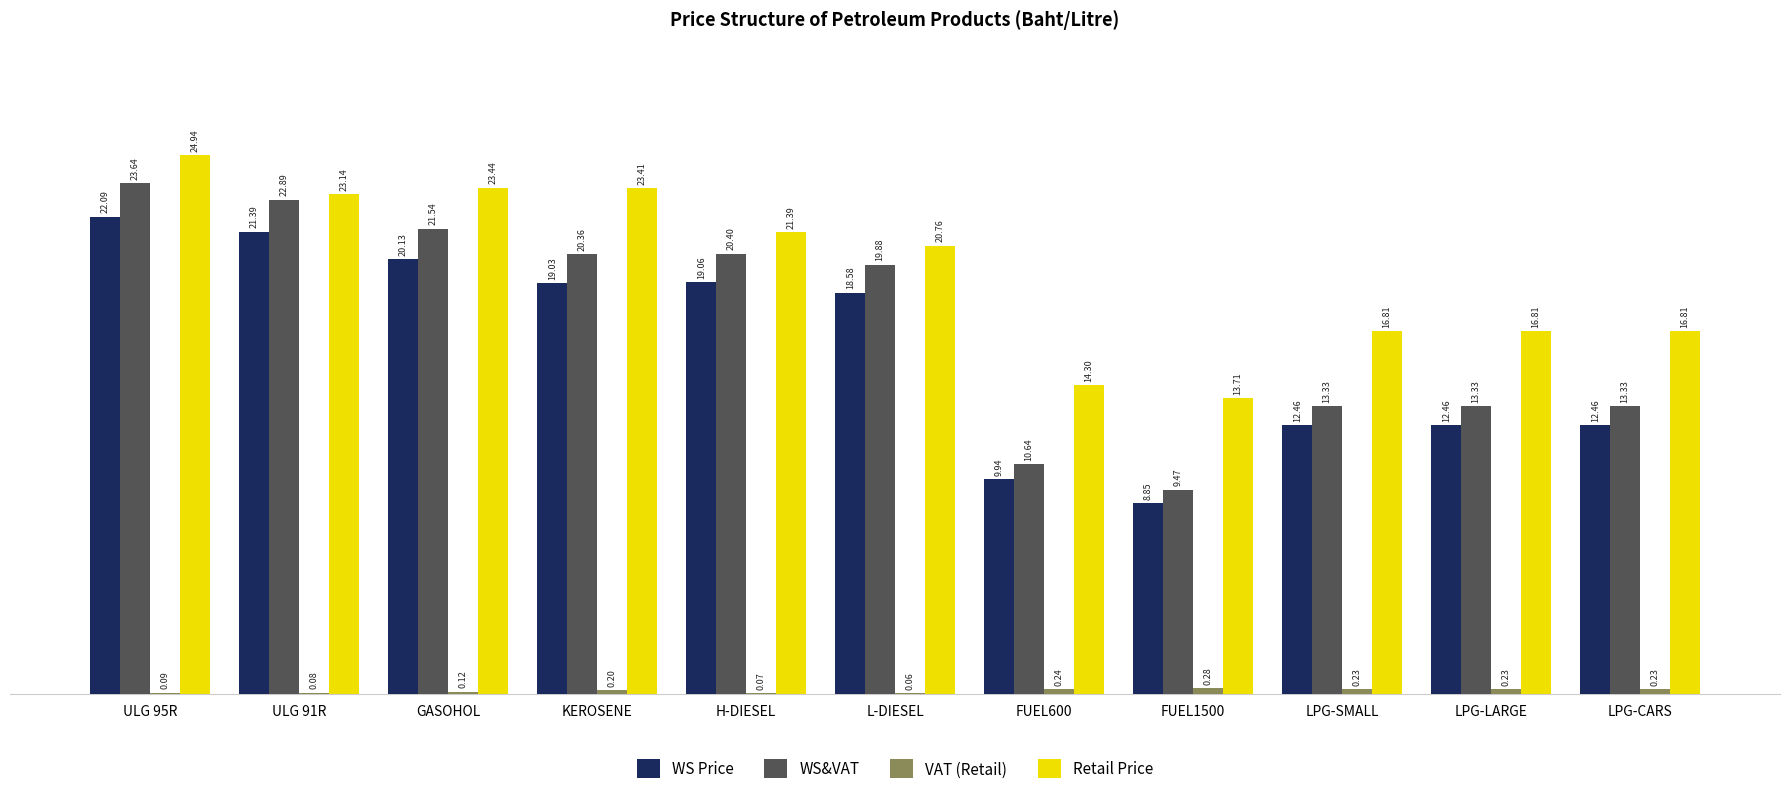

Which series changed the most between ULG 91R and L-DIESEL?

WS&VAT